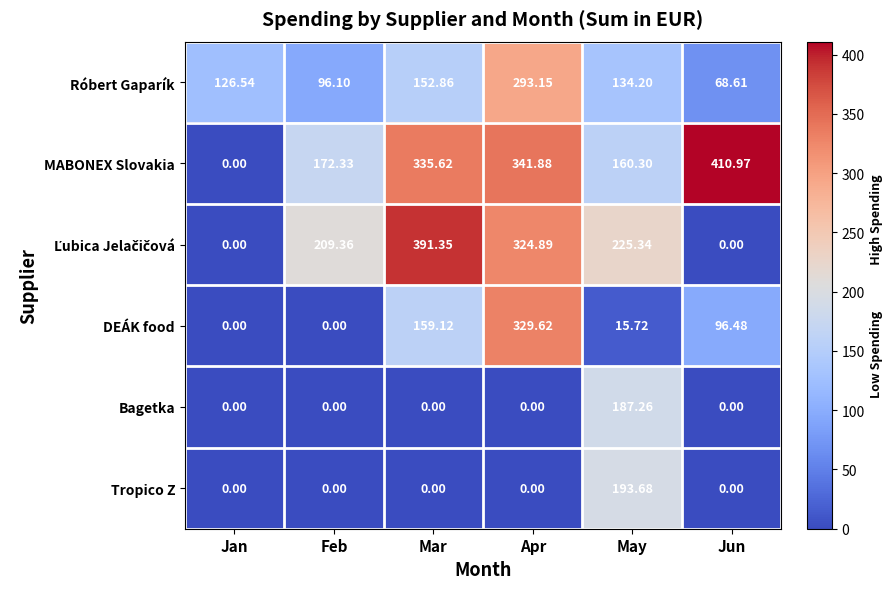

Which label corresponds to the largest value in the chart?

Jun